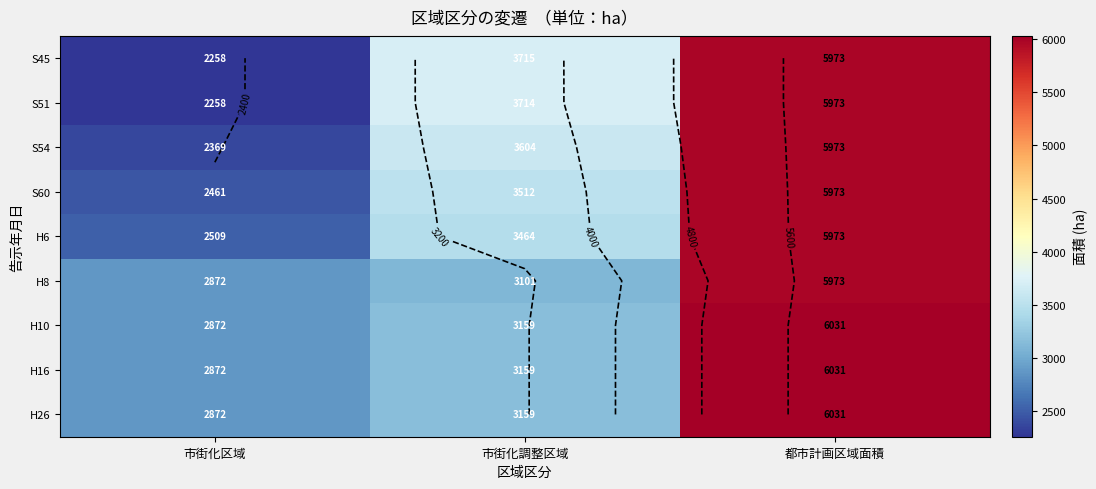

True or false: S54 has a value of 1217.2 at 市街化調整区域.

False